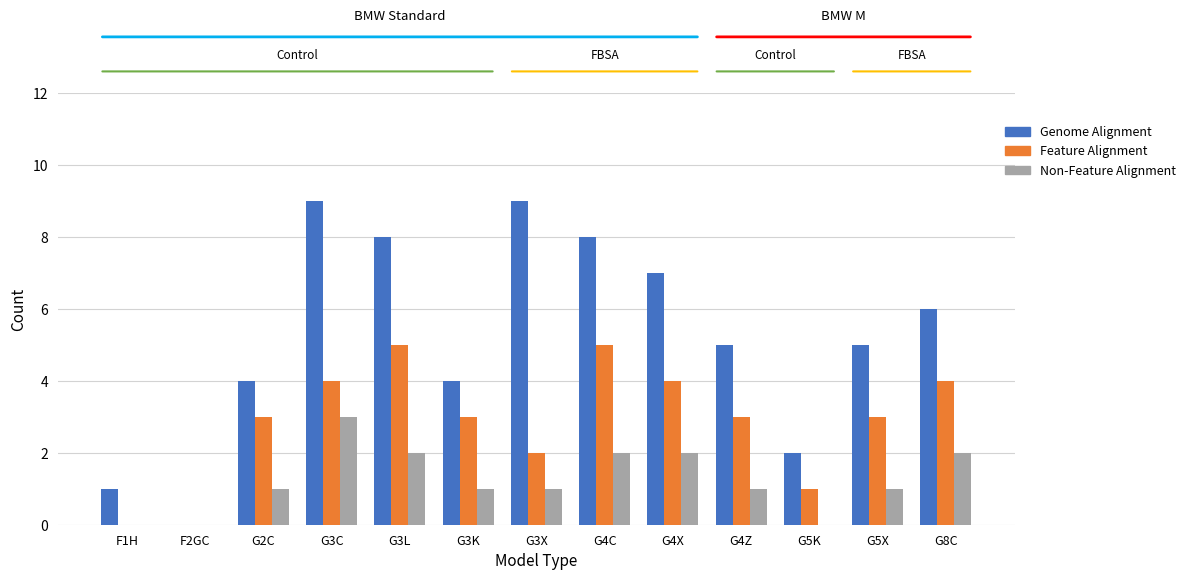

True or false: Genome Alignment has a value of 2 at G5K.

True